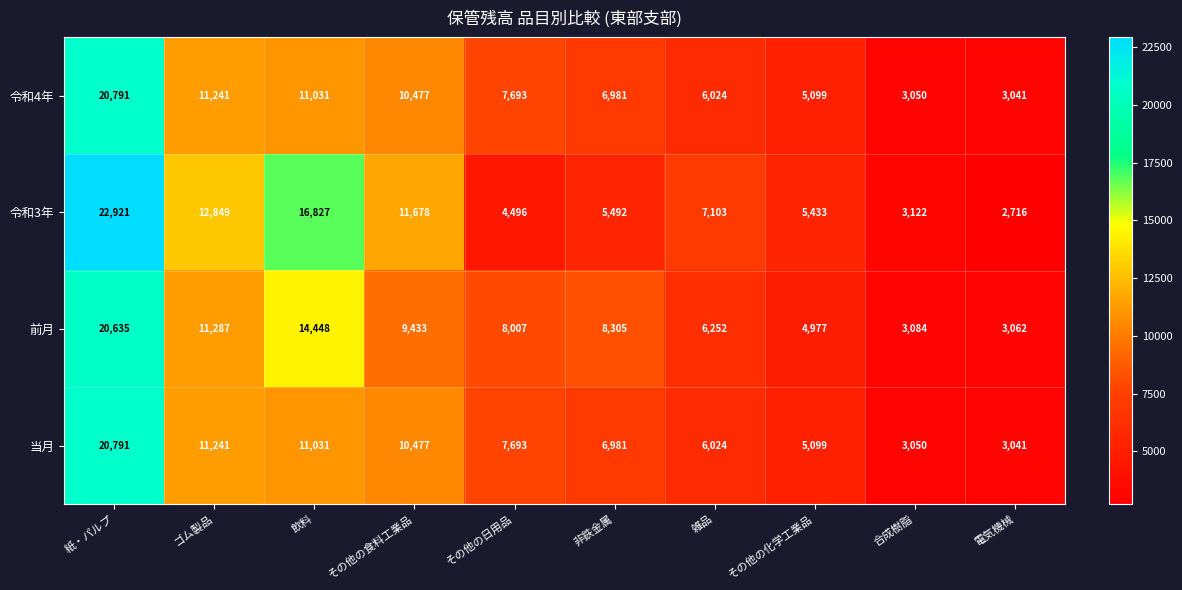

What is the difference between the second highest and minimum values in the 令和3年 series?

14111